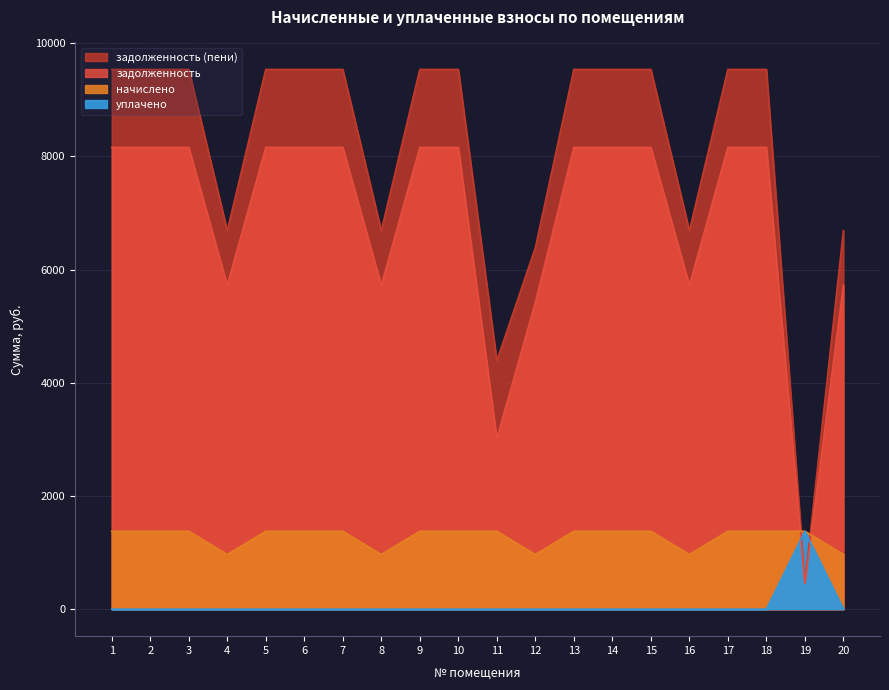

The value of задолженность at 2 is 8160.0. True or false?

True